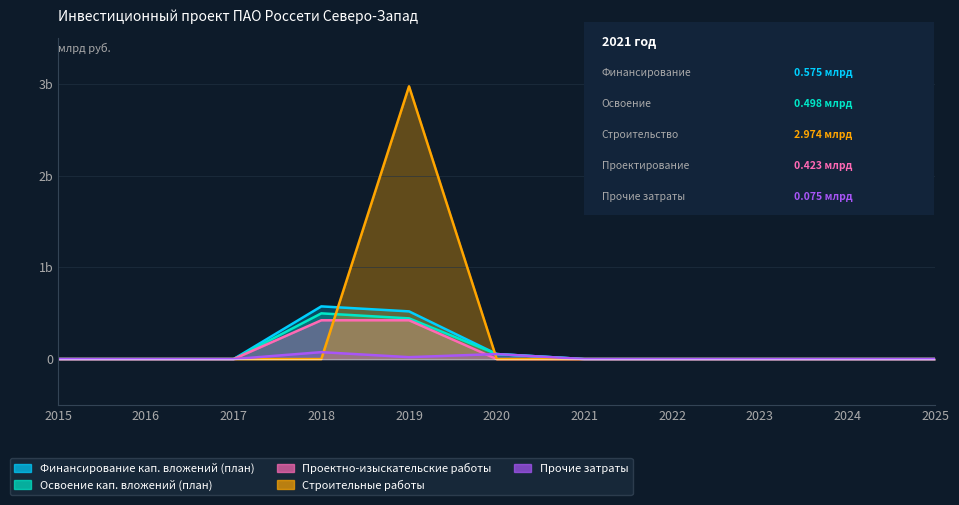

Which series has the widest spread of values?

Строительные работы